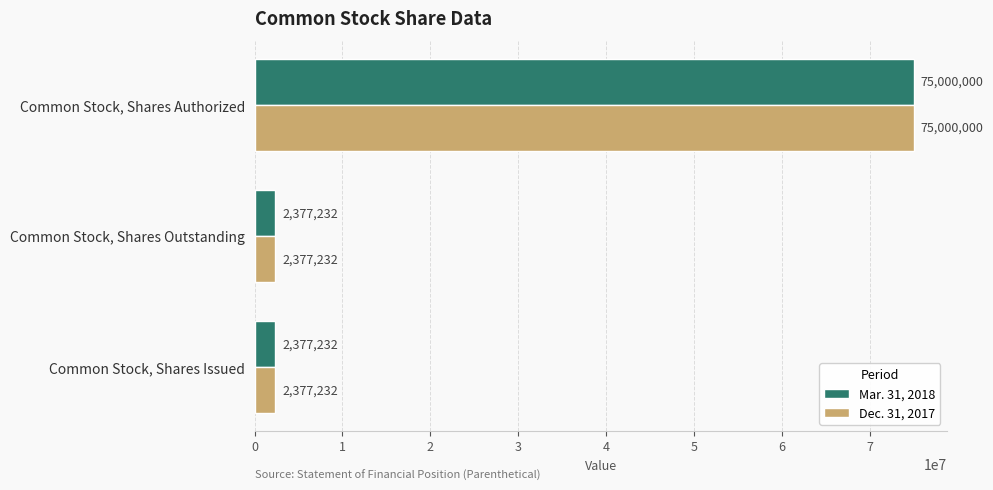

Read the Dec. 31, 2017 value at Common Stock, Shares Outstanding, to the nearest 100.

2377200